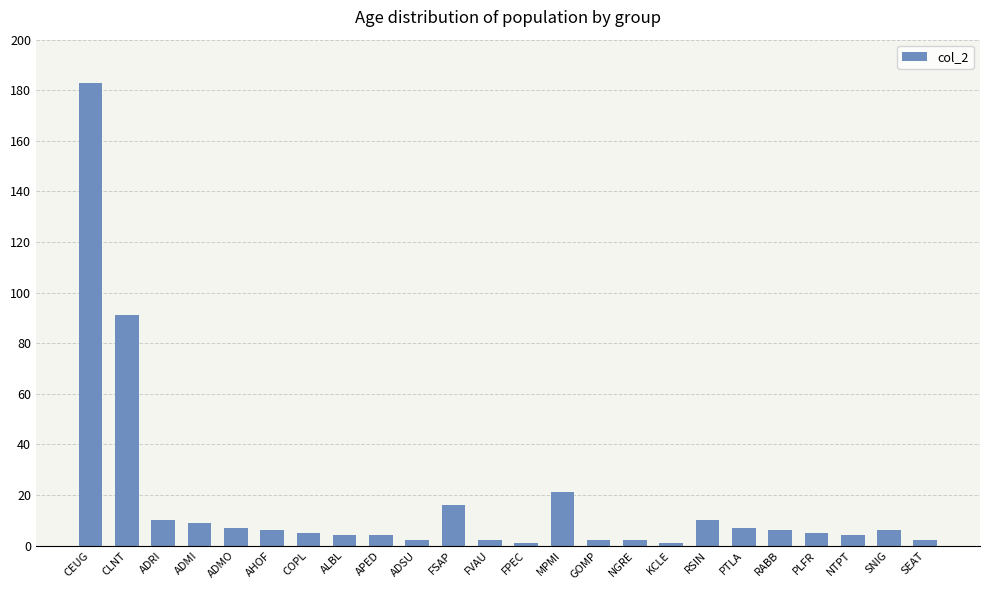

What position from the left is ALBL?

8